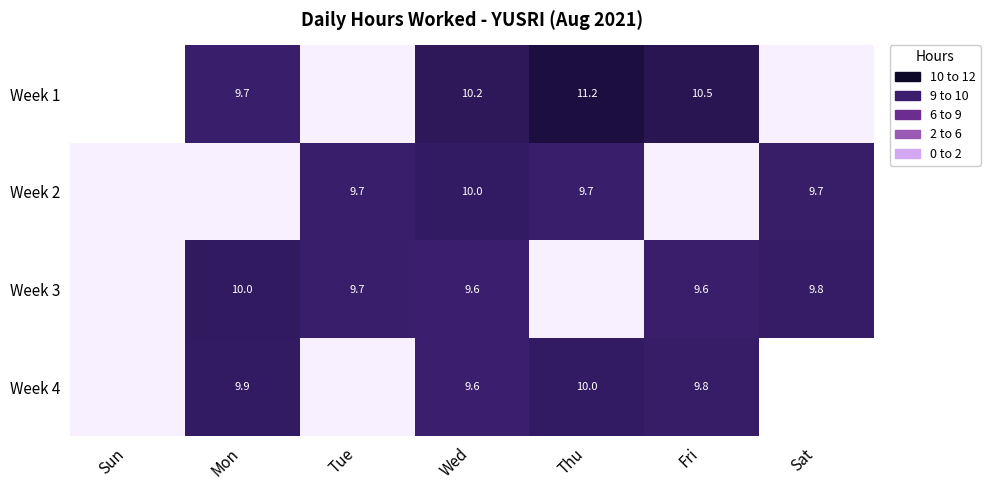

Which label corresponds to the largest value in the chart?

Thu